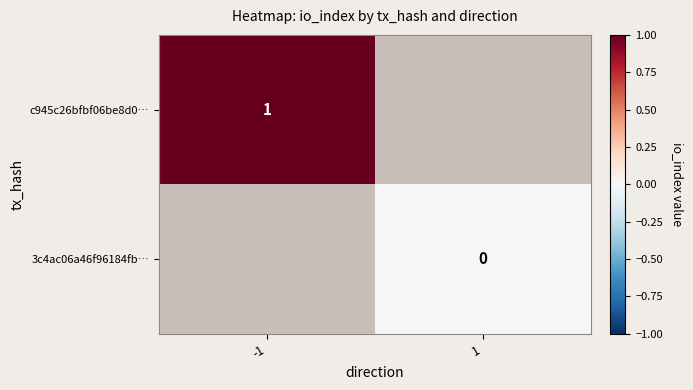

True or false: c945c26bfbf06be8d0… has a value of 1 at -1.

True